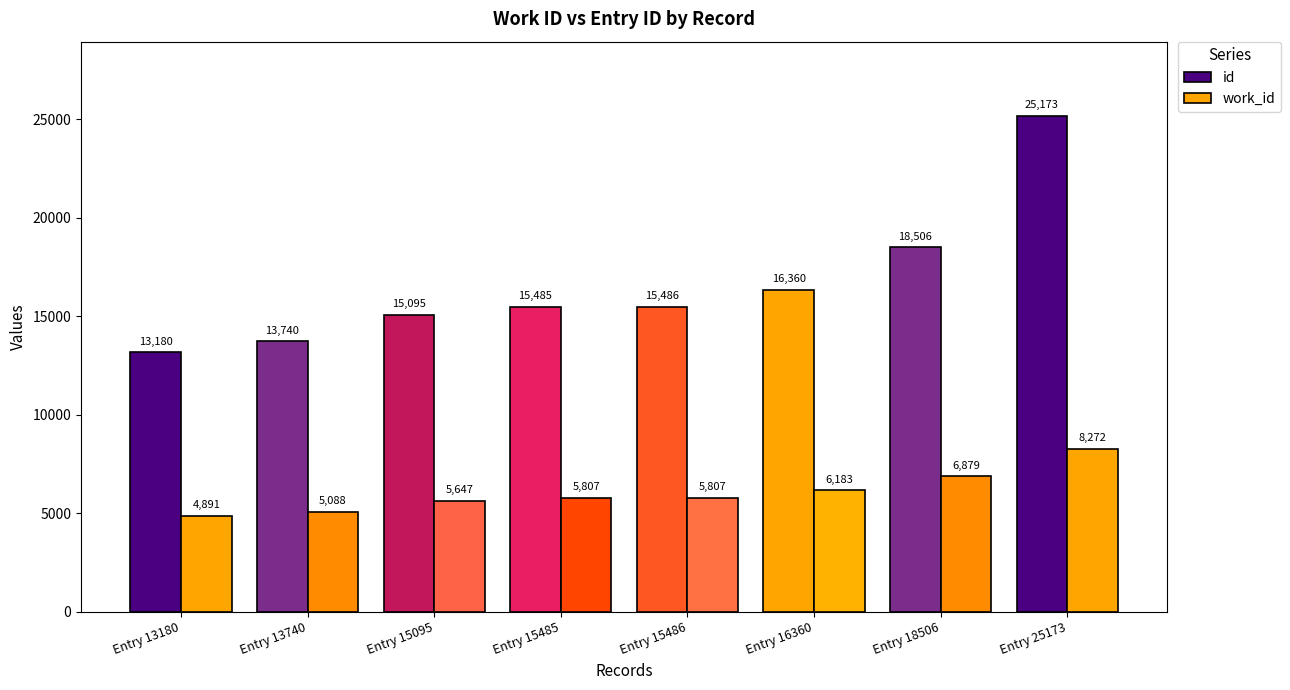

What is the sum of the work_id values at Entry 13740 and Entry 18506?

11967